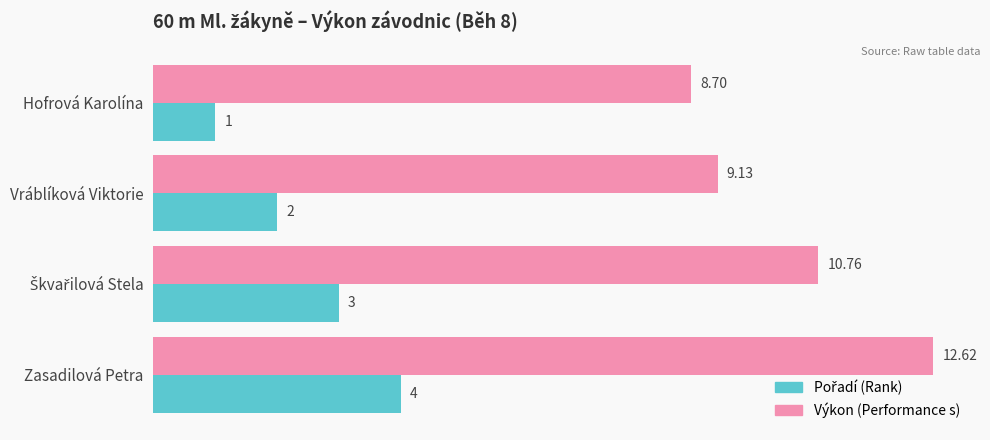

What is the average value of the Výkon (Performance s) series?

10.3